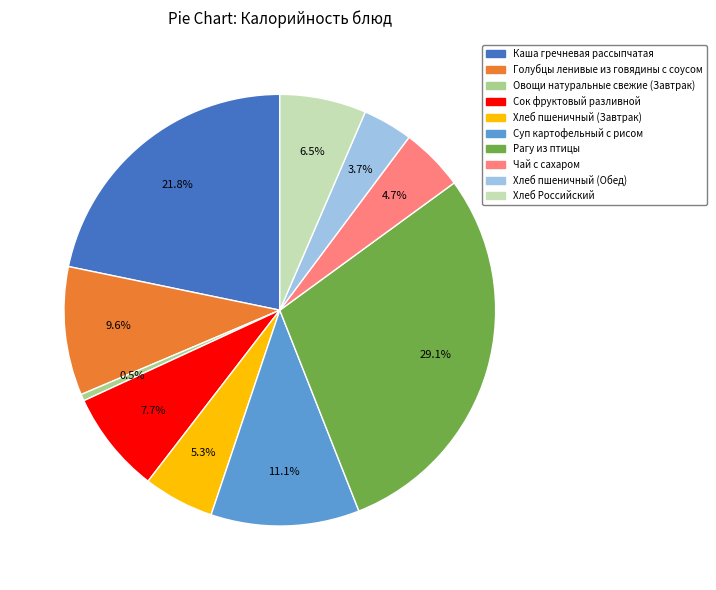

What is the smallest slice in the pie chart?

Овощи натуральные свежие (Завтрак)